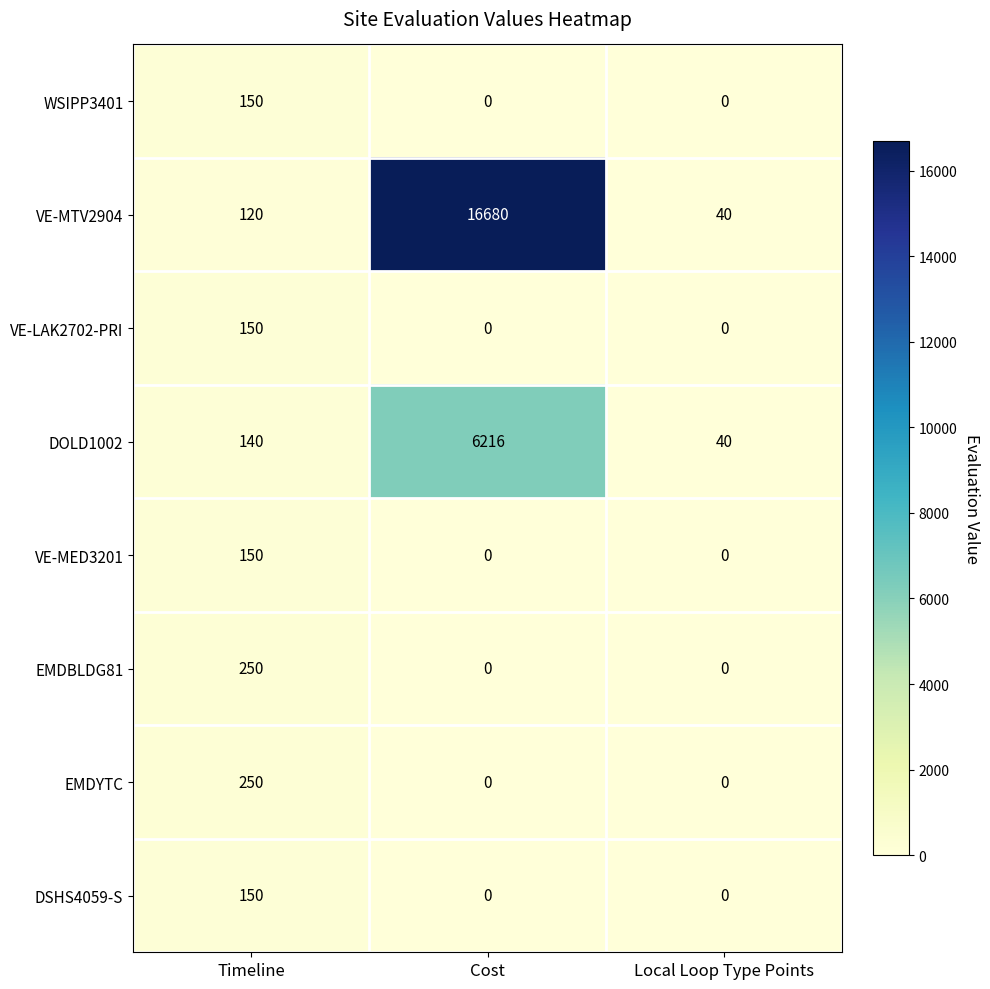

What is the approximate value of VE-MTV2904 at Timeline?

120